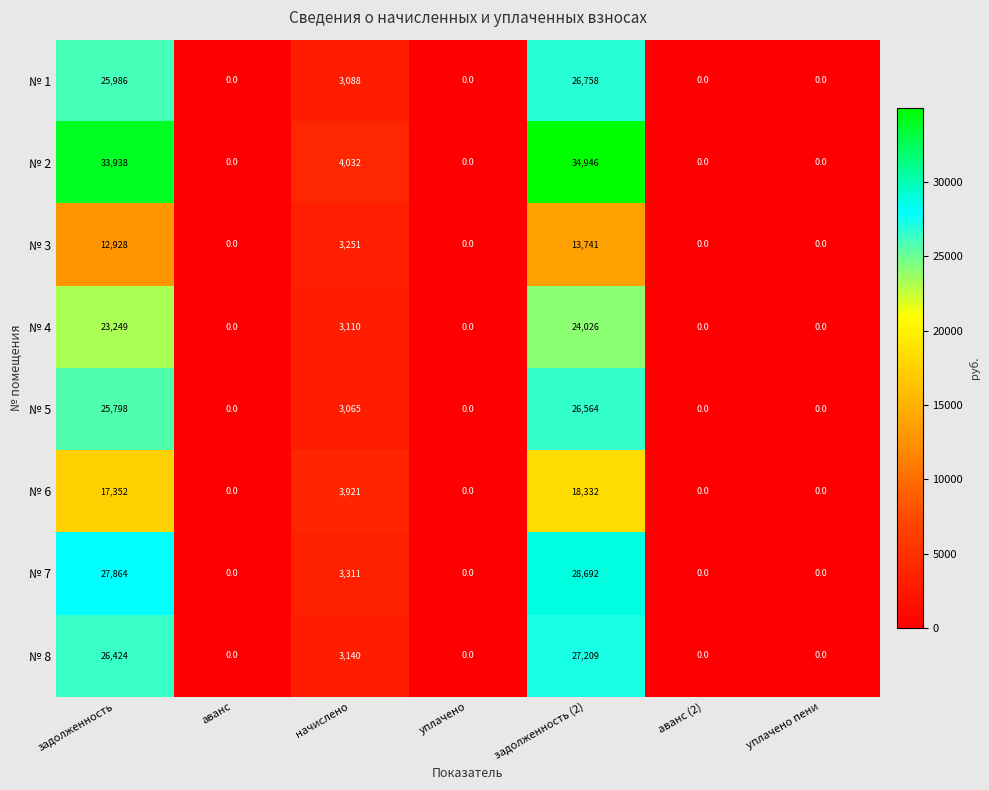

What is the difference between the № 1 values at задолженность (2) and уплачено?

26758